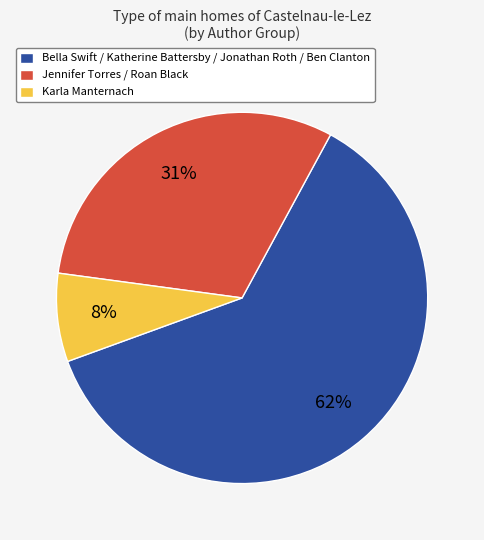

How many segments does this pie chart have?

3